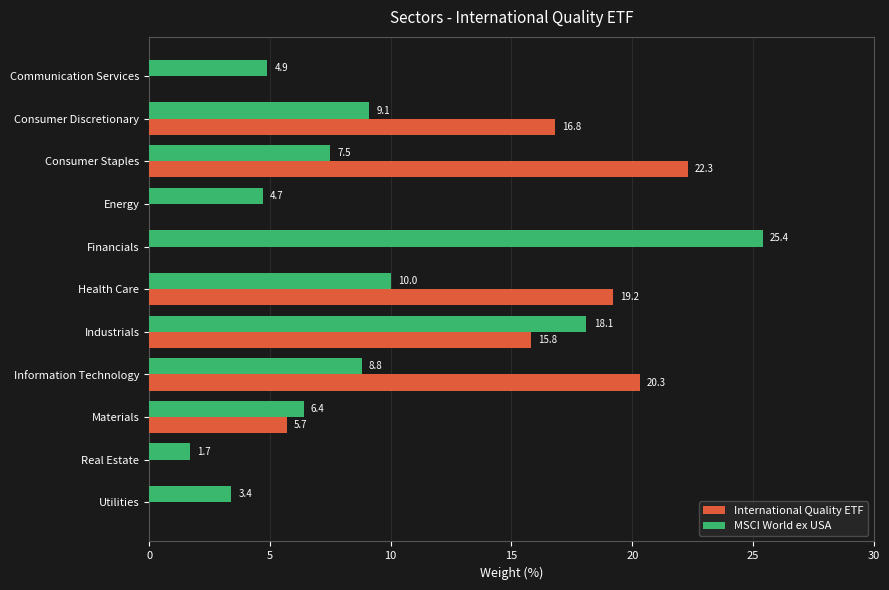

What value does the International Quality ETF series have at Materials?

5.7